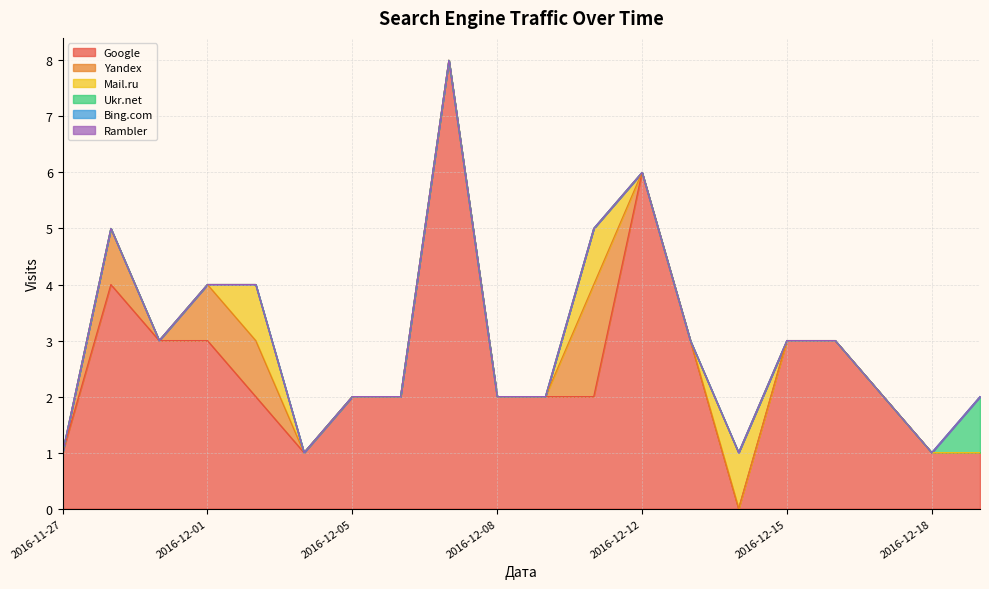

At which category is the sum across all series the highest?

2016-12-07